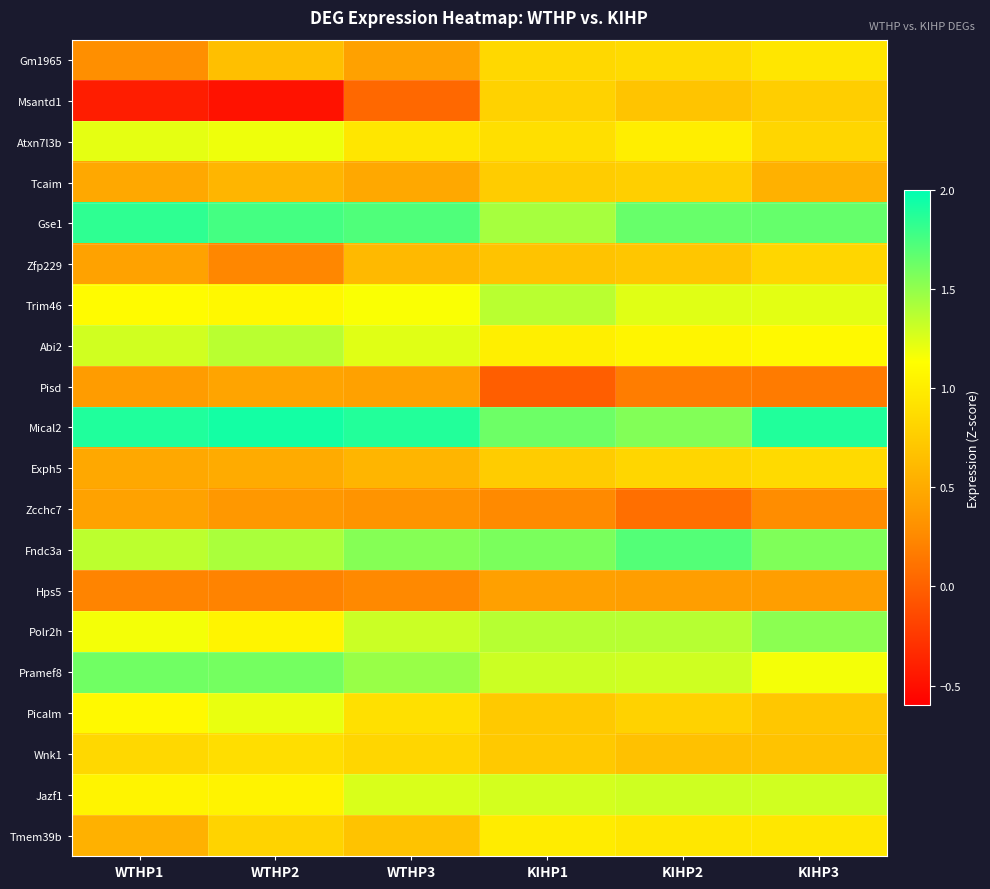

Rank the series at WTHP3 from highest to lowest value.

Mical2, Gse1, Fndc3a, Pramef8, Polr2h, Jazf1, Abi2, Trim46, Atxn7l3b, Picalm, Wnk1, Tmem39b, Zfp229, Exph5, Tcaim, Gm1965, Pisd, Zcchc7, Hps5, Msantd1